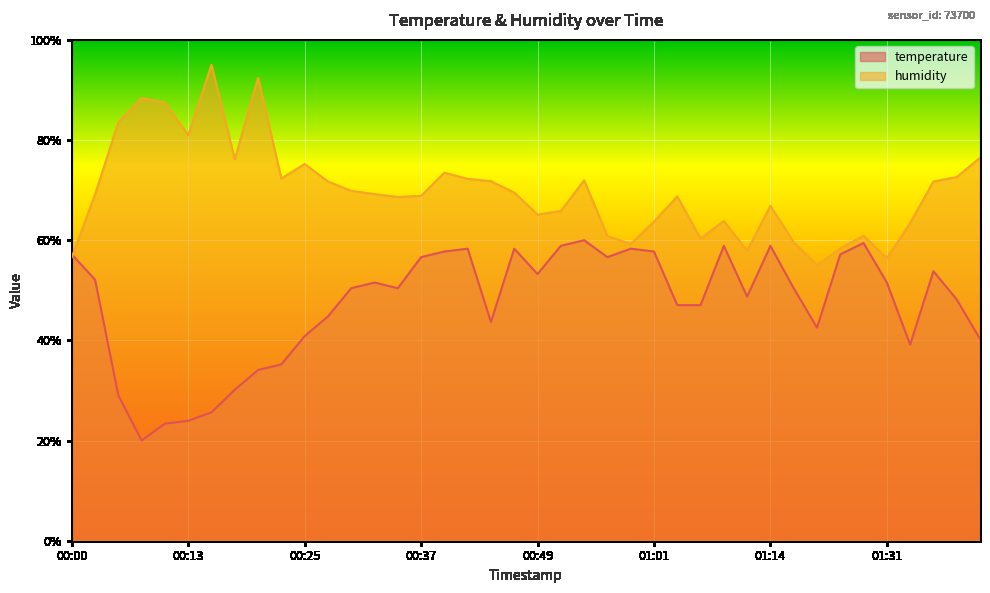

Between 00:17 and 00:47, which is larger?

00:47